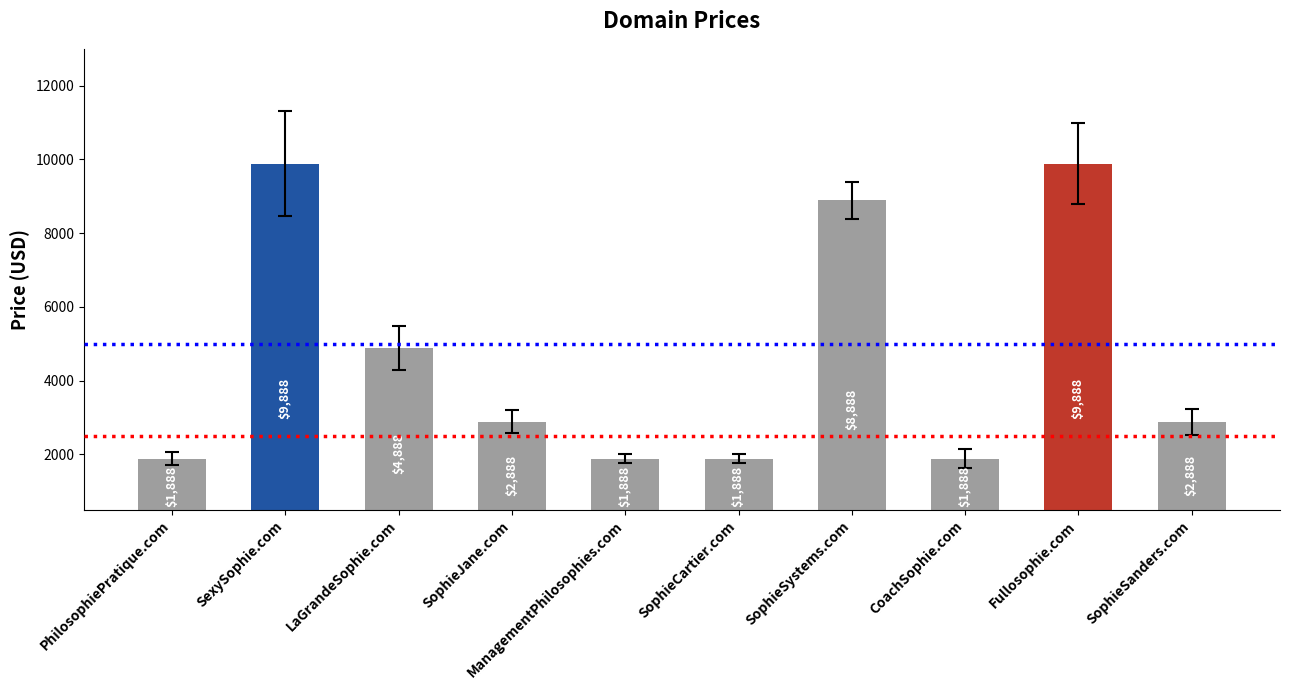

Approximately how many times larger is the value at SophieSystems.com compared to SophieSanders.com?

3.1